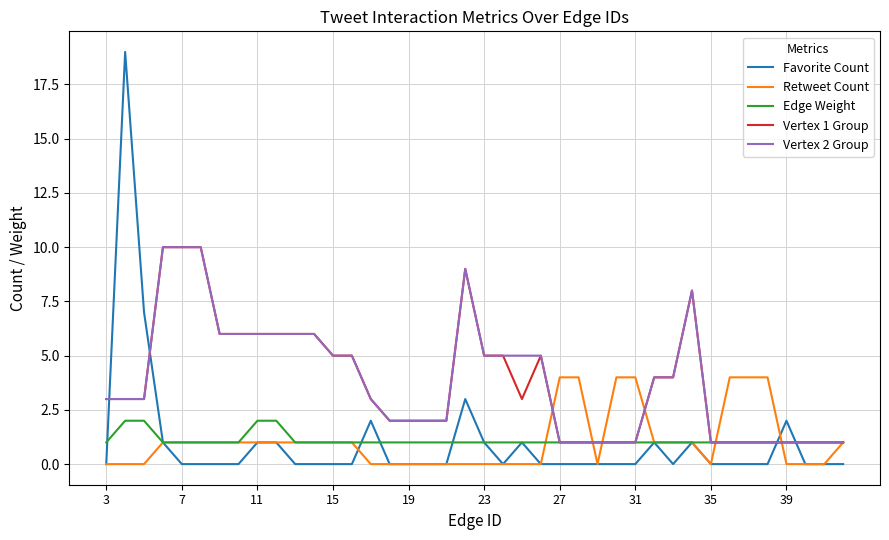

Which series has the widest spread of values?

Favorite Count